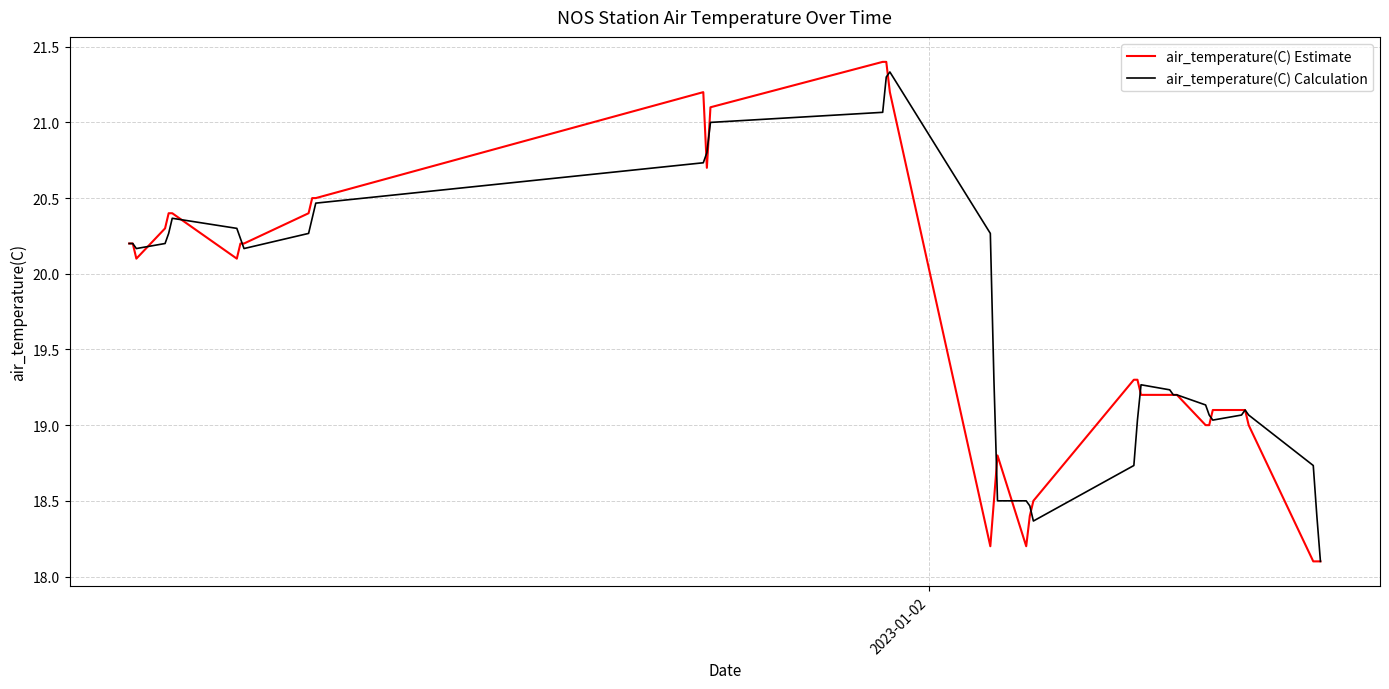

Which series has the largest range (max minus min)?

air_temperature(C) Estimate